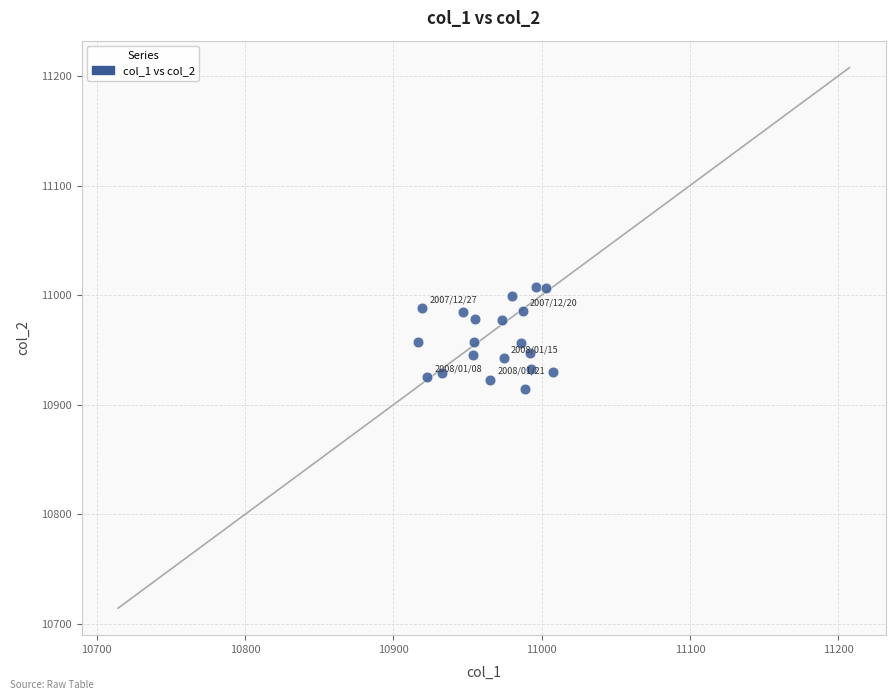

What is the range of X values (max minus min)?

91.2